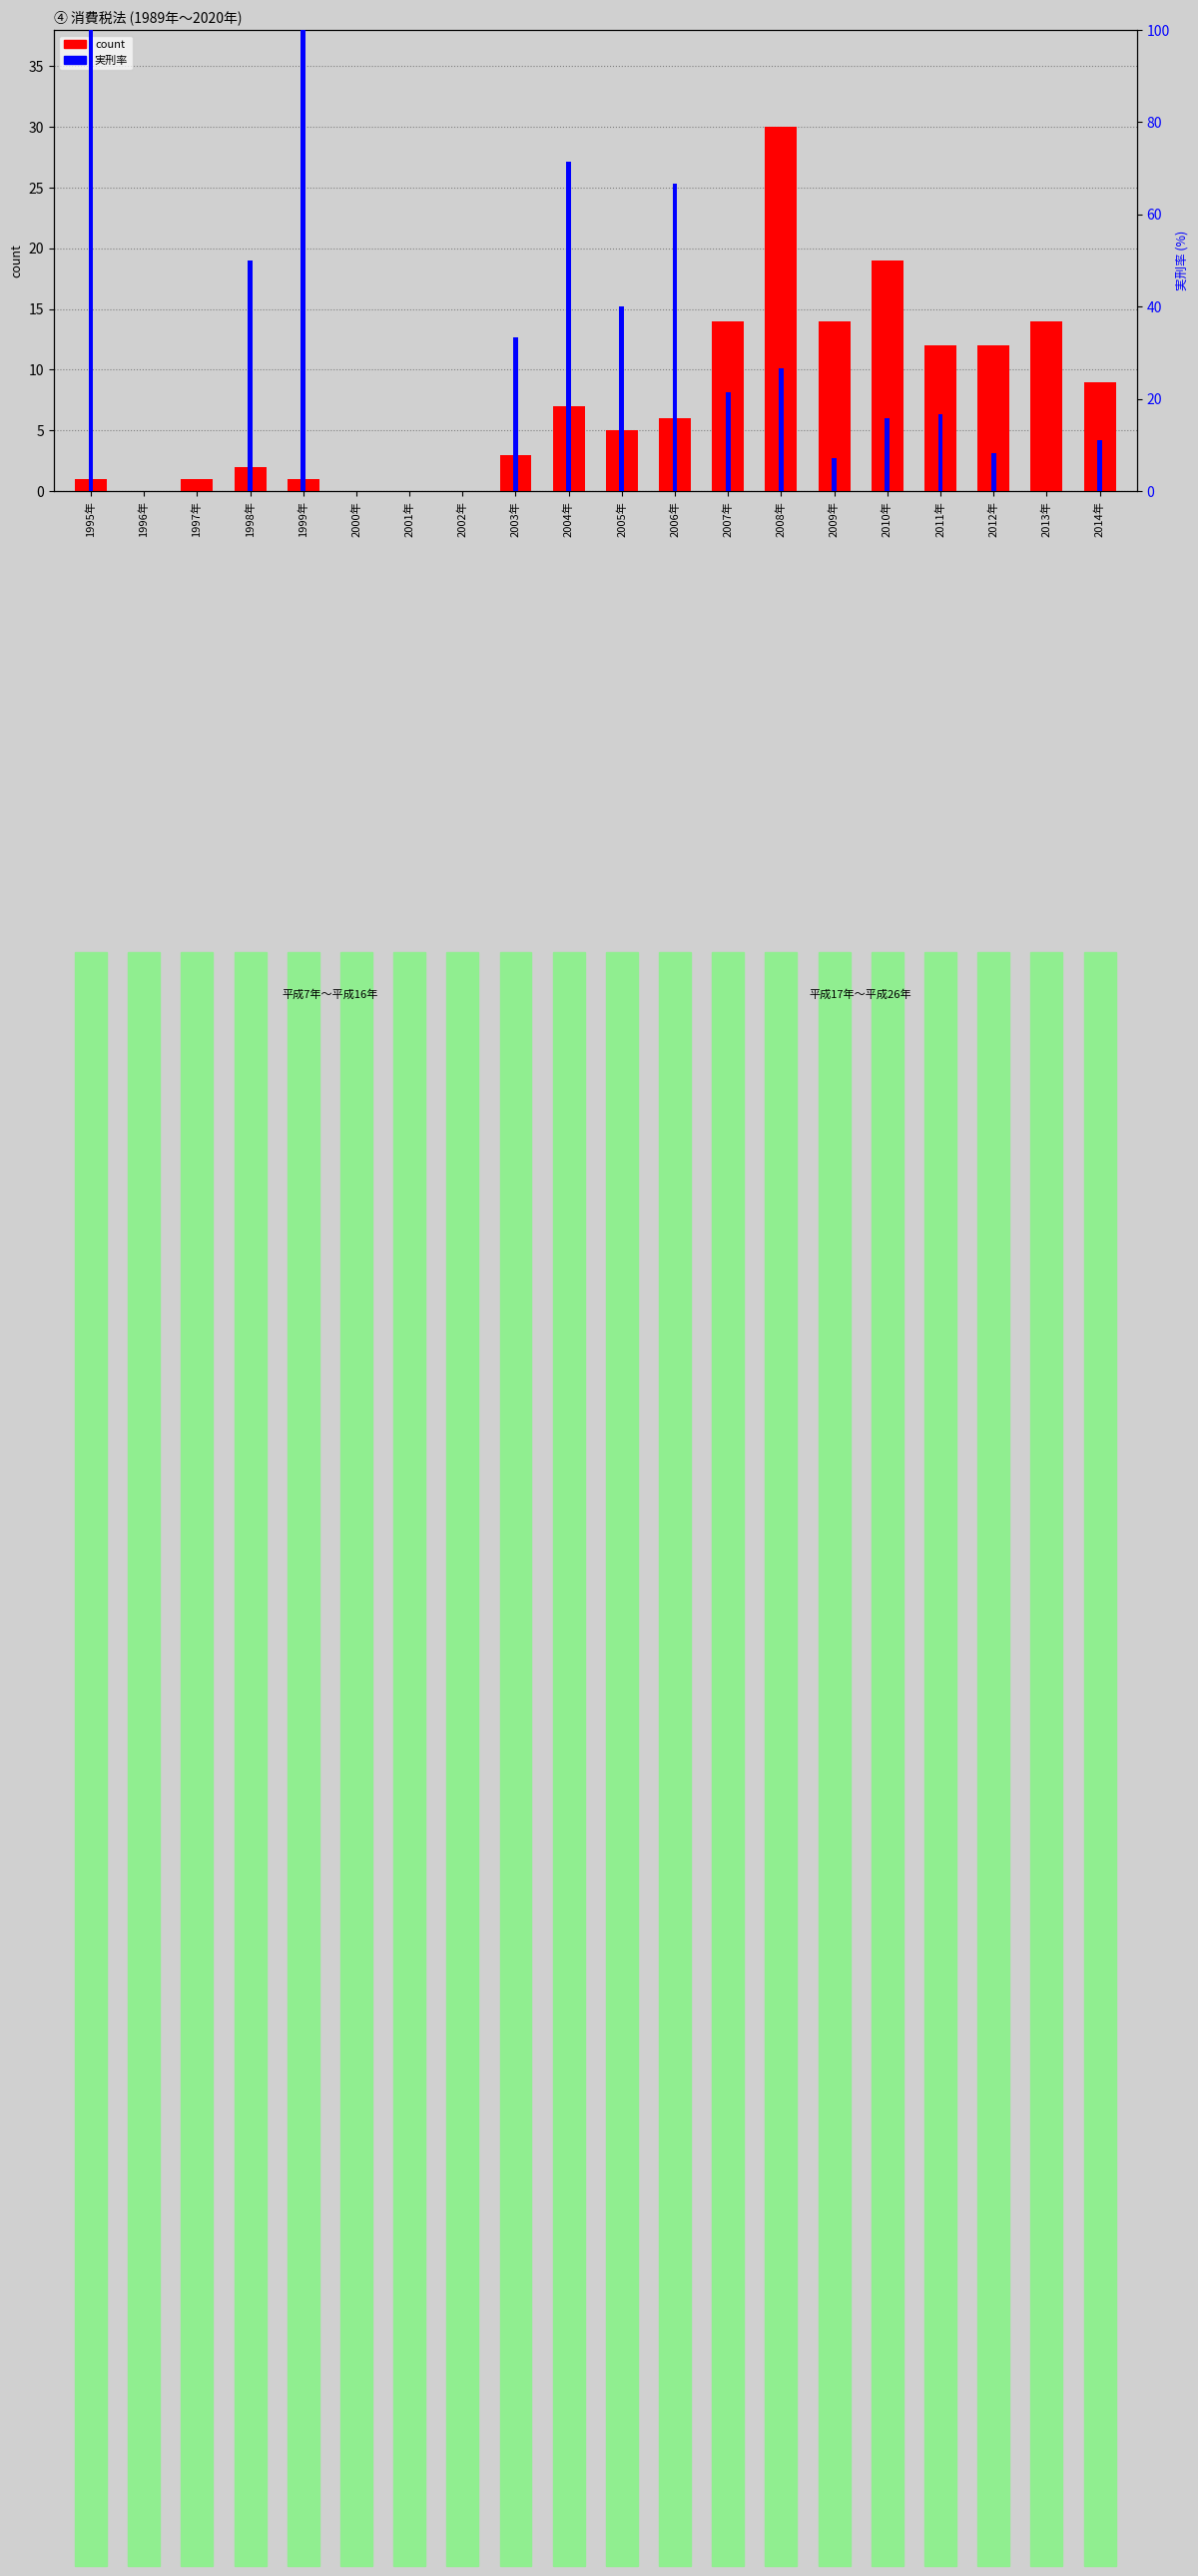

What is the sum of all count values?

150.0